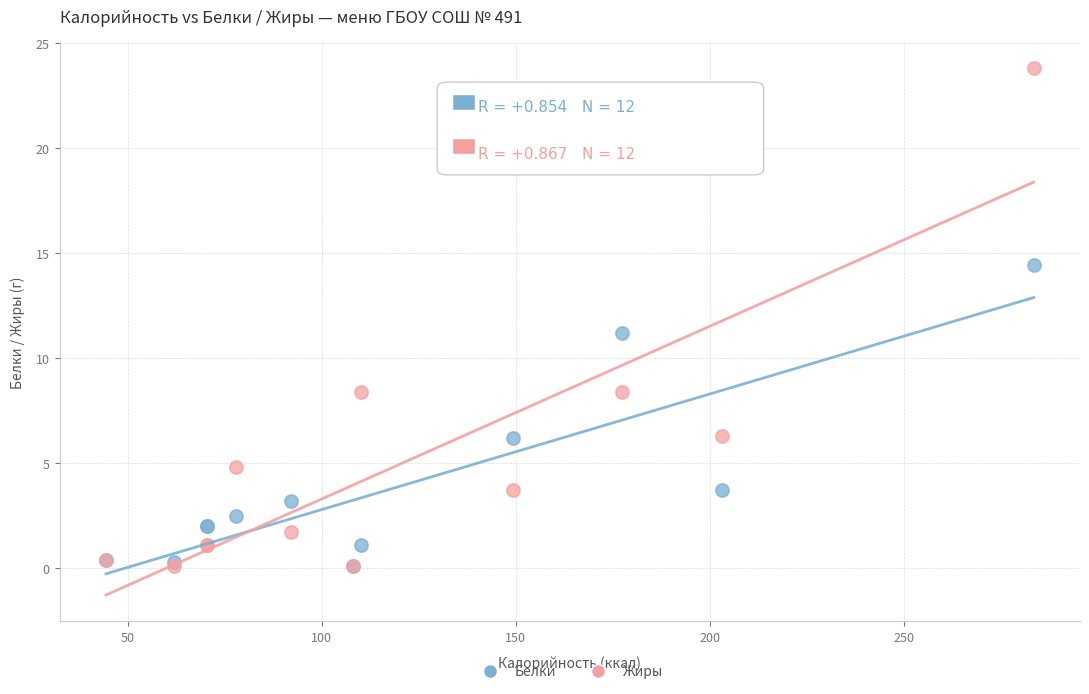

What are all the series names shown in the legend?

Белки, Жиры